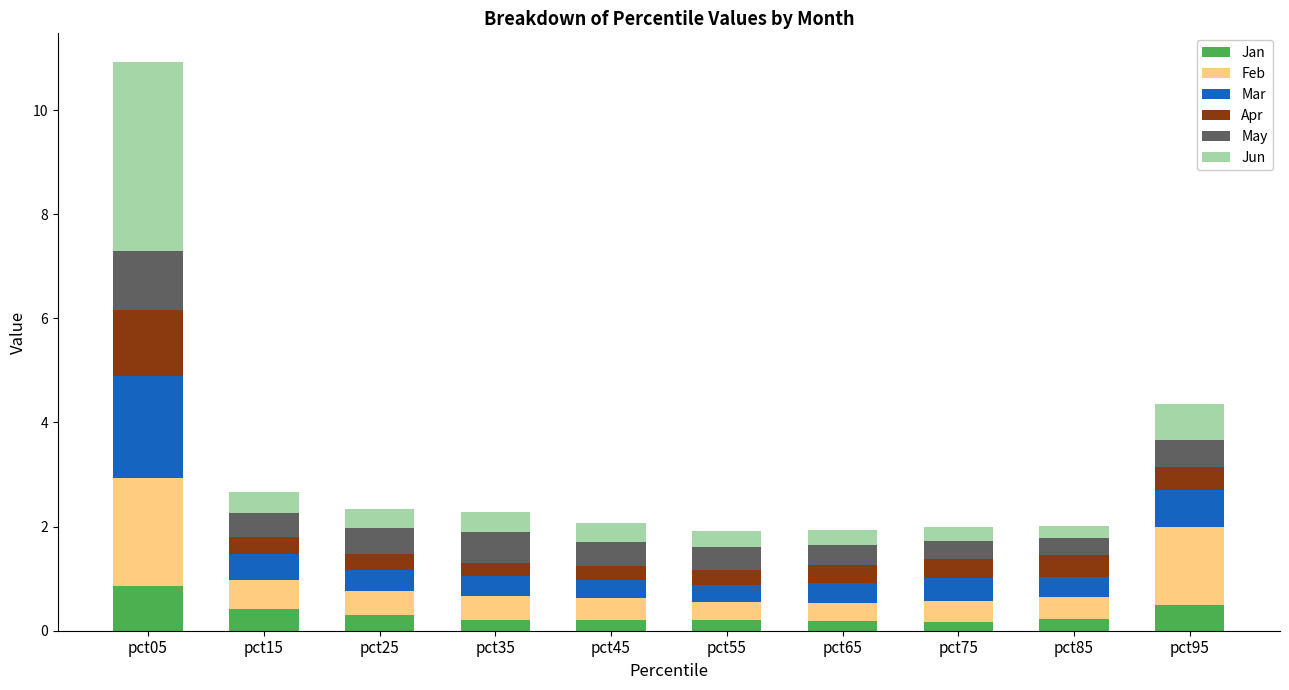

What is the total value across all series at pct45?

2.1